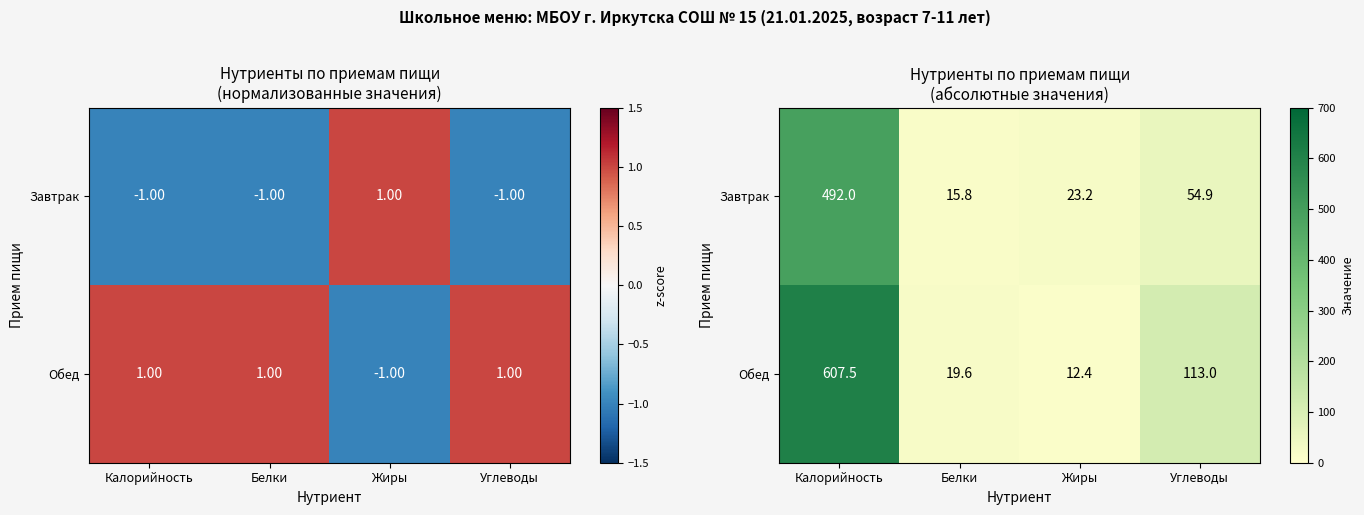

At which category does the chart reach its peak across all series?

Калорийность